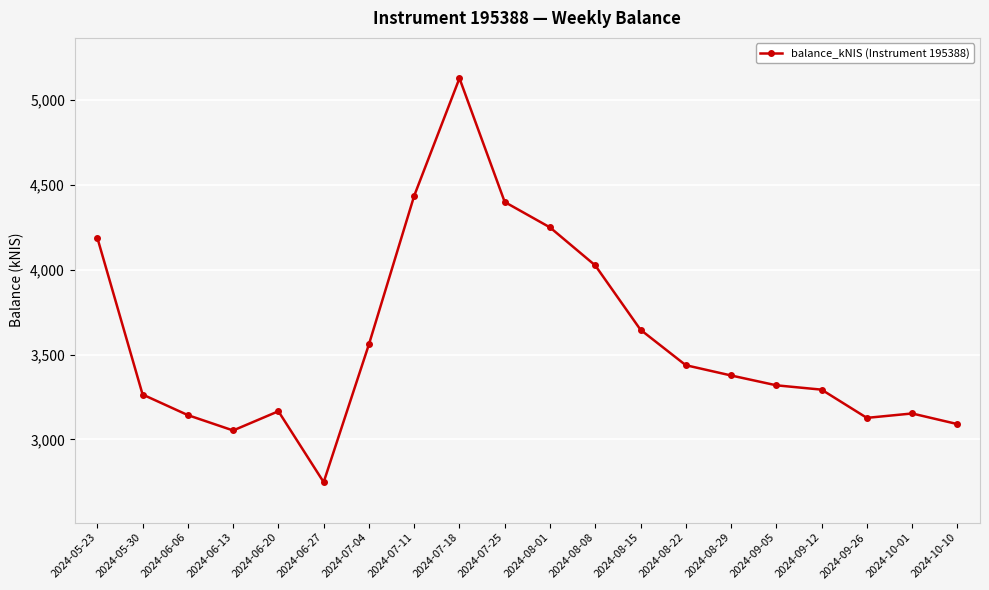

The chart shows a value of 4025.6 at 2024-08-08. True or false?

True